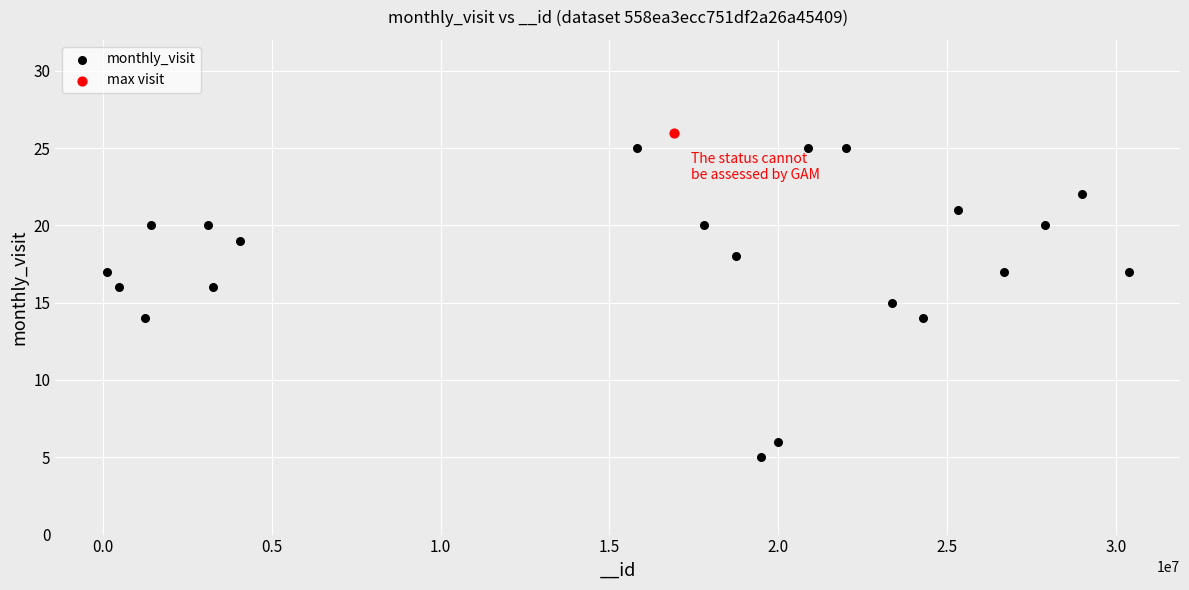

What are all the series names shown in the legend?

monthly_visit, max visit